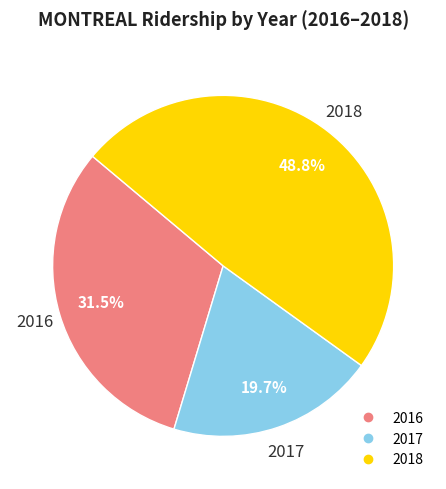

Does any single category account for the majority?

No